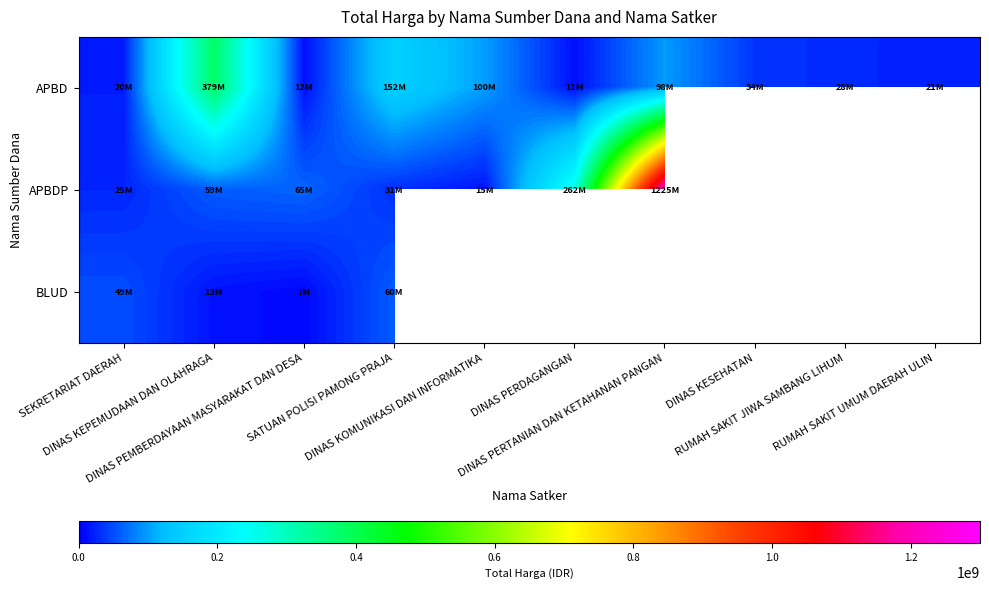

How many categories are shown in the chart?

10